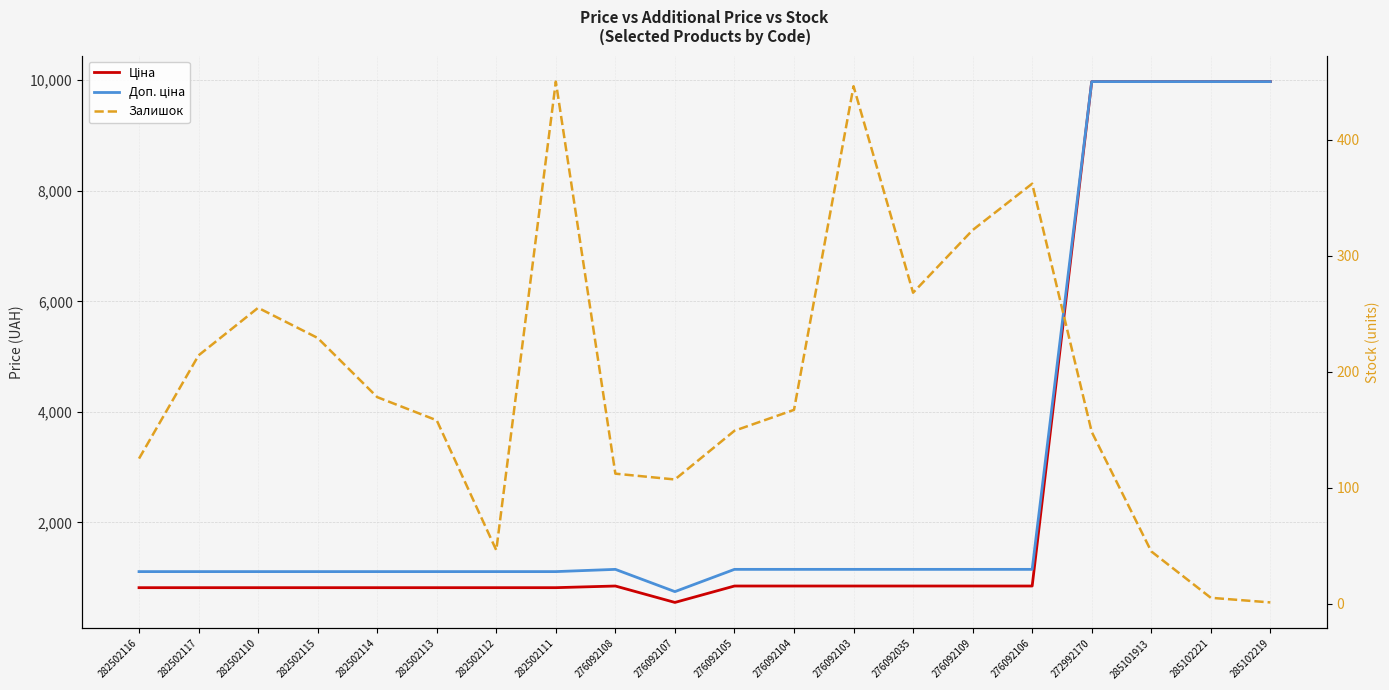

Reading right to left, extract all data points from this chart.

Ціна: 9975.0	9975.0	9975.0	9975.0	848.4	848.4	848.4	848.4	848.4	848.4	551.5	848.4	818.5	818.5	818.5	818.5	818.5	818.5	818.5	818.5
Доп. ціна: 9975.0	9975.0	9975.0	9975.0	1149.7	1149.7	1149.7	1149.7	1149.7	1149.7	747.0	1149.7	1109.2	1109.2	1109.2	1109.2	1109.2	1109.2	1109.2	1109.2
Залишок: 1.0	5.0	45.0	148.0	362.0	322.0	268.0	446.0	167.0	149.0	107.0	112.0	450.0	46.0	158.0	178.0	229.0	255.0	214.0	125.0